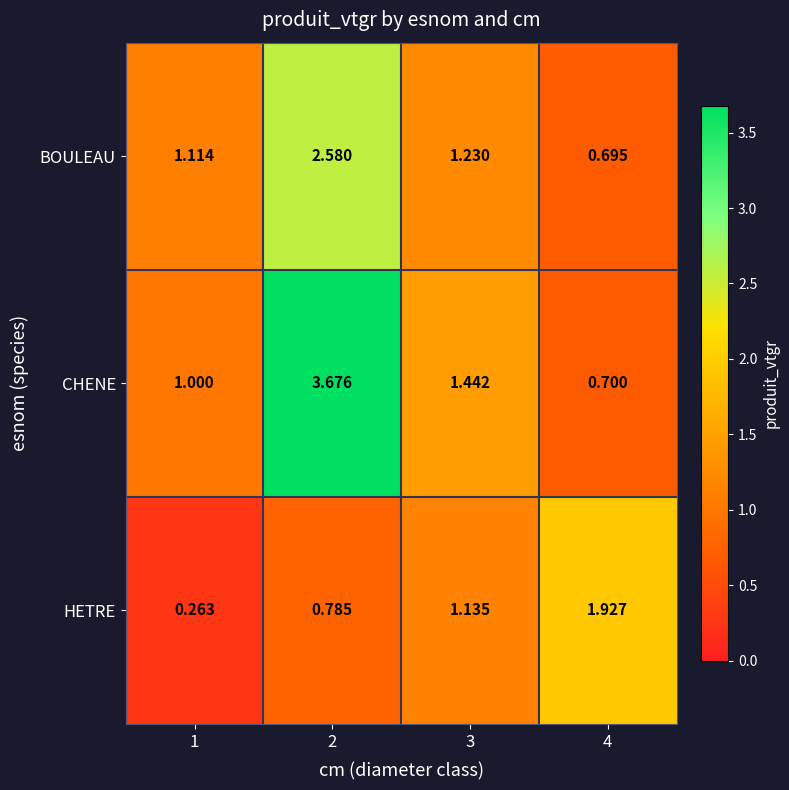

Is the value of HETRE at 1 greater than the value of CHENE at 2?

No